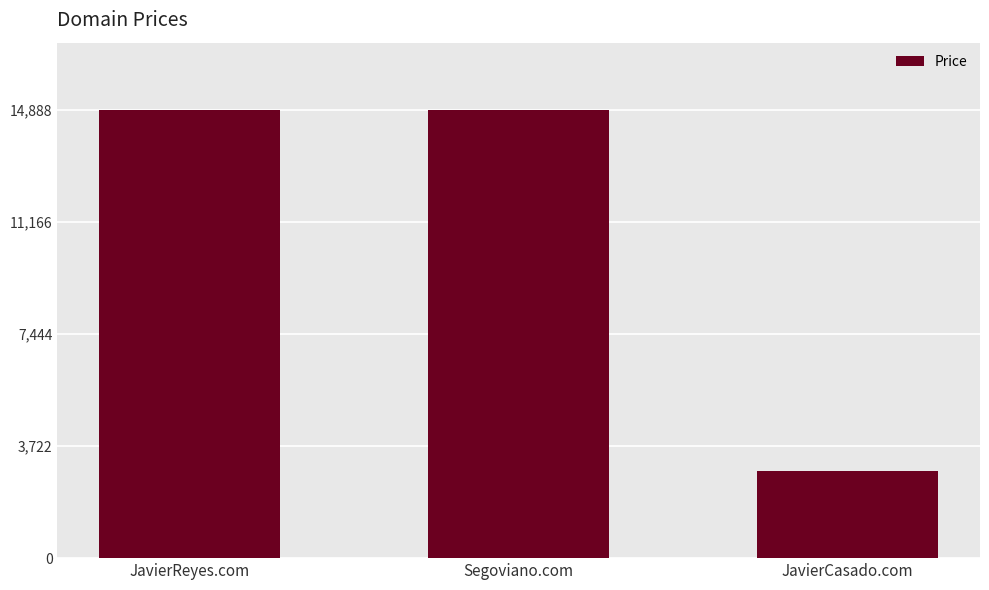

Reading left to right, what are all the values shown in this chart?

JavierReyes.com=14888	Segoviano.com=14888	JavierCasado.com=2888